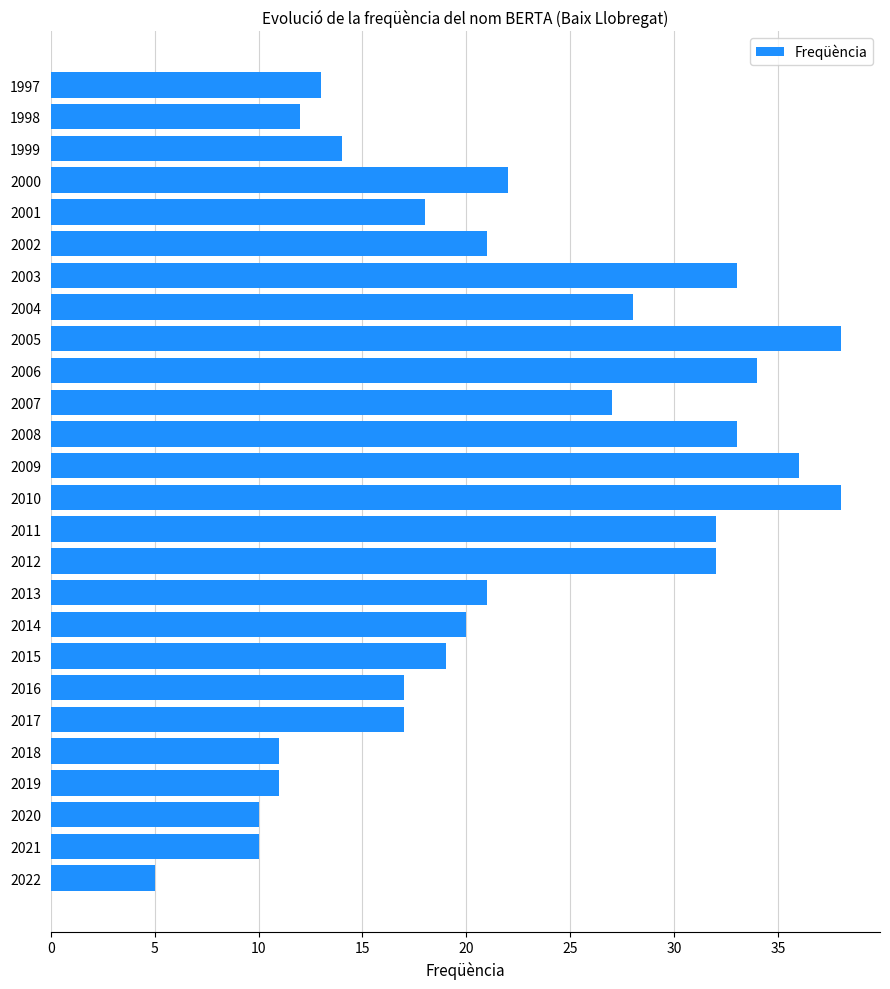

Approximately how many times larger is the value at 2009 compared to 2003?

1.1